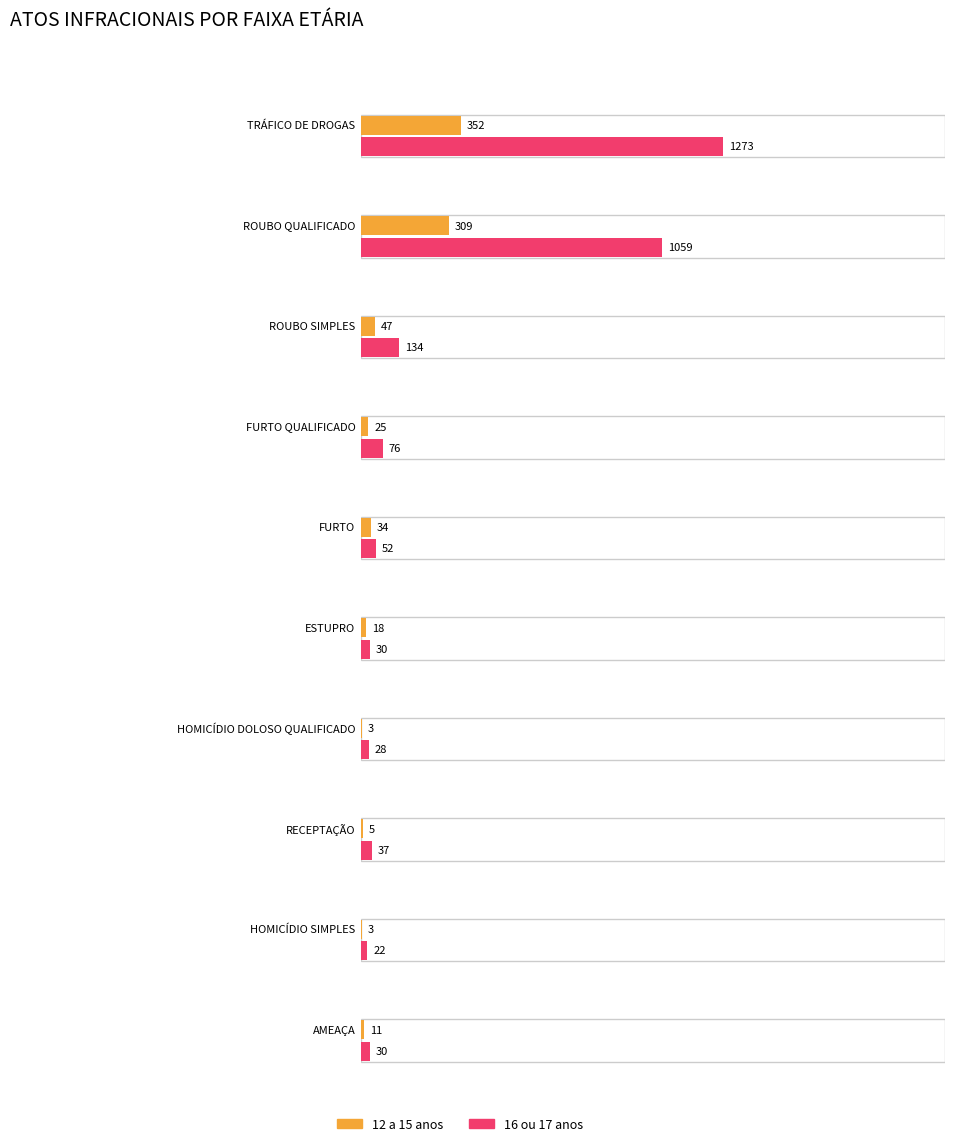

Does the chart contain stacked bars?

No